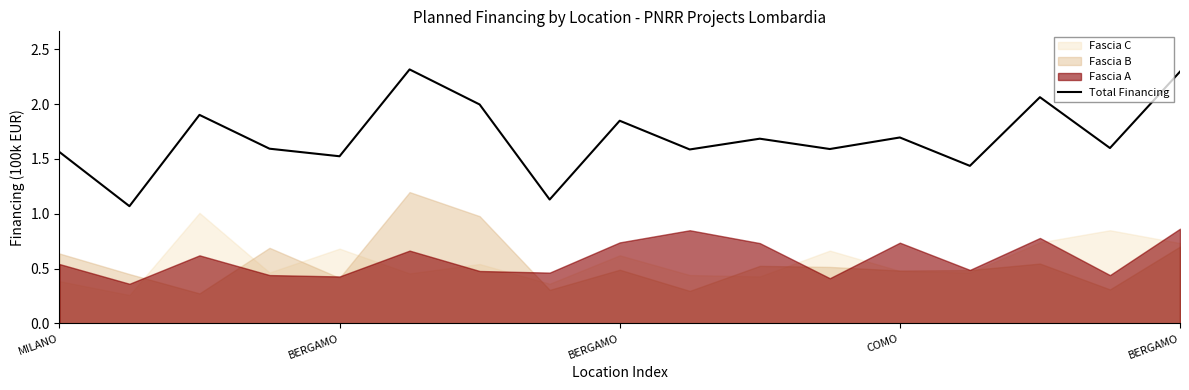

The chart shows a value of 1.9 at BERGAMO. True or false?

True